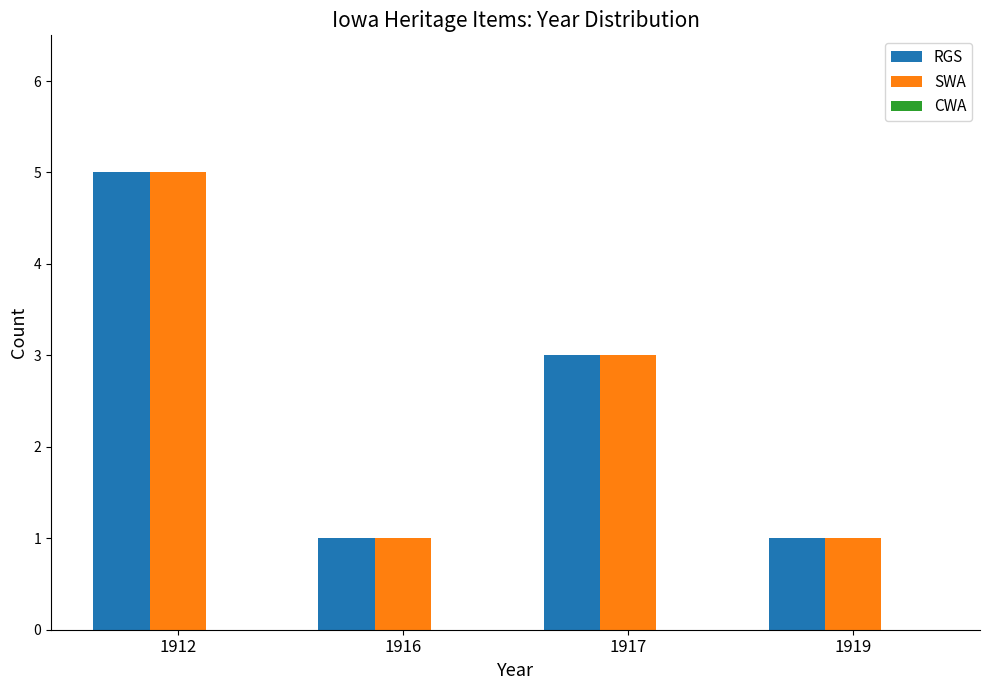

At which label does SWA reach its peak?

1912